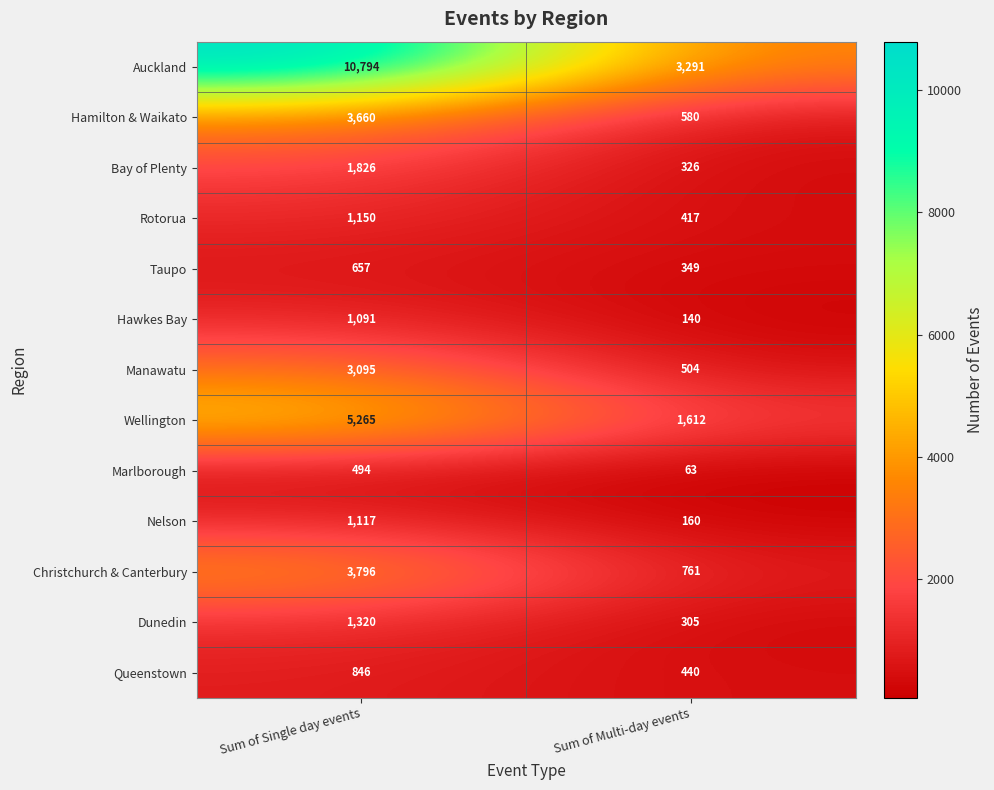

Reading left to right, extract all data points from this chart.

Auckland: Sum of Single day events=10794	Sum of Multi-day events=3291
Hamilton & Waikato: Sum of Single day events=3660	Sum of Multi-day events=580
Bay of Plenty: Sum of Single day events=1826	Sum of Multi-day events=326
Rotorua: Sum of Single day events=1150	Sum of Multi-day events=417
Taupo: Sum of Single day events=657	Sum of Multi-day events=349
Hawkes Bay: Sum of Single day events=1091	Sum of Multi-day events=140
Manawatu: Sum of Single day events=3095	Sum of Multi-day events=504
Wellington: Sum of Single day events=5265	Sum of Multi-day events=1612
Marlborough: Sum of Single day events=494	Sum of Multi-day events=63
Nelson: Sum of Single day events=1117	Sum of Multi-day events=160
Christchurch & Canterbury: Sum of Single day events=3796	Sum of Multi-day events=761
Dunedin: Sum of Single day events=1320	Sum of Multi-day events=305
Queenstown: Sum of Single day events=846	Sum of Multi-day events=440